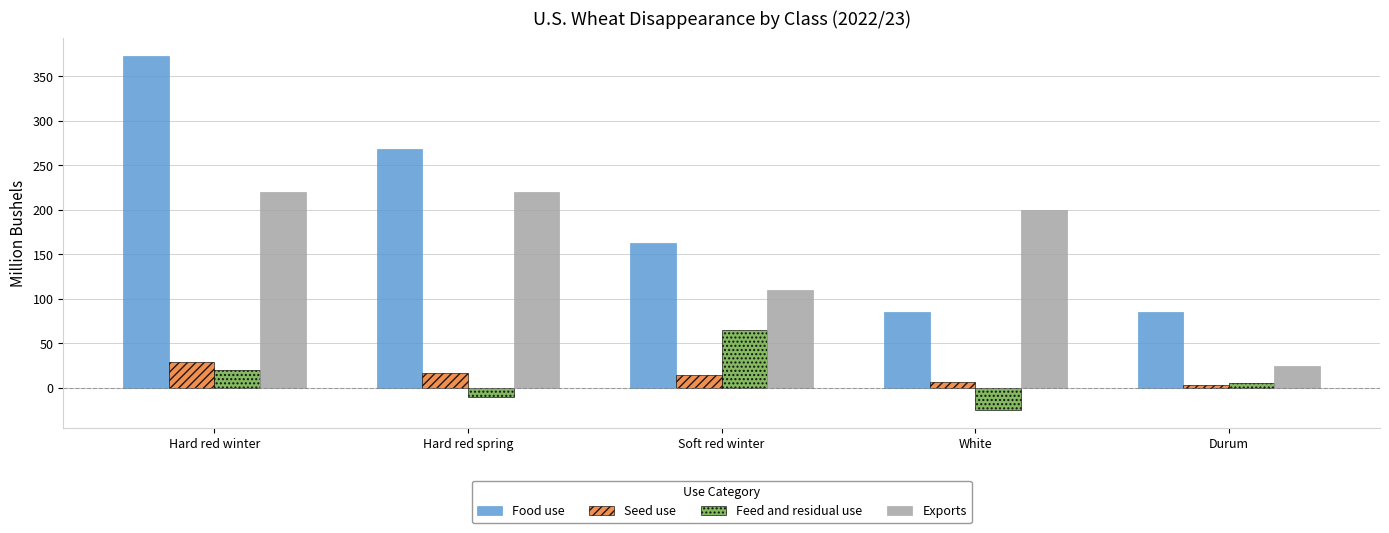

Rank the series by their maximum value, from highest to lowest.

Food use, Exports, Feed and residual use, Seed use